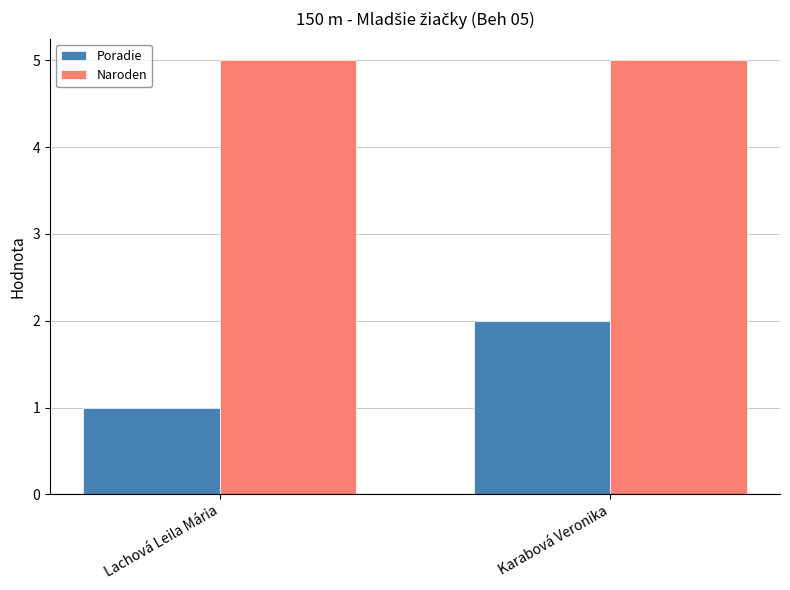

At which label does Poradie reach its peak?

Karabová Veronika